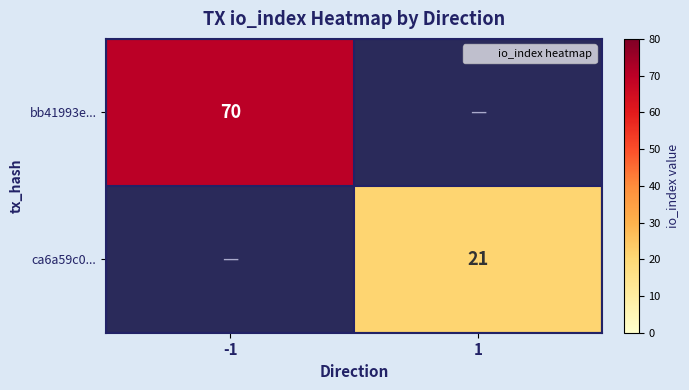

Between -1 and 1, which series saw the biggest shift?

bb41993e...